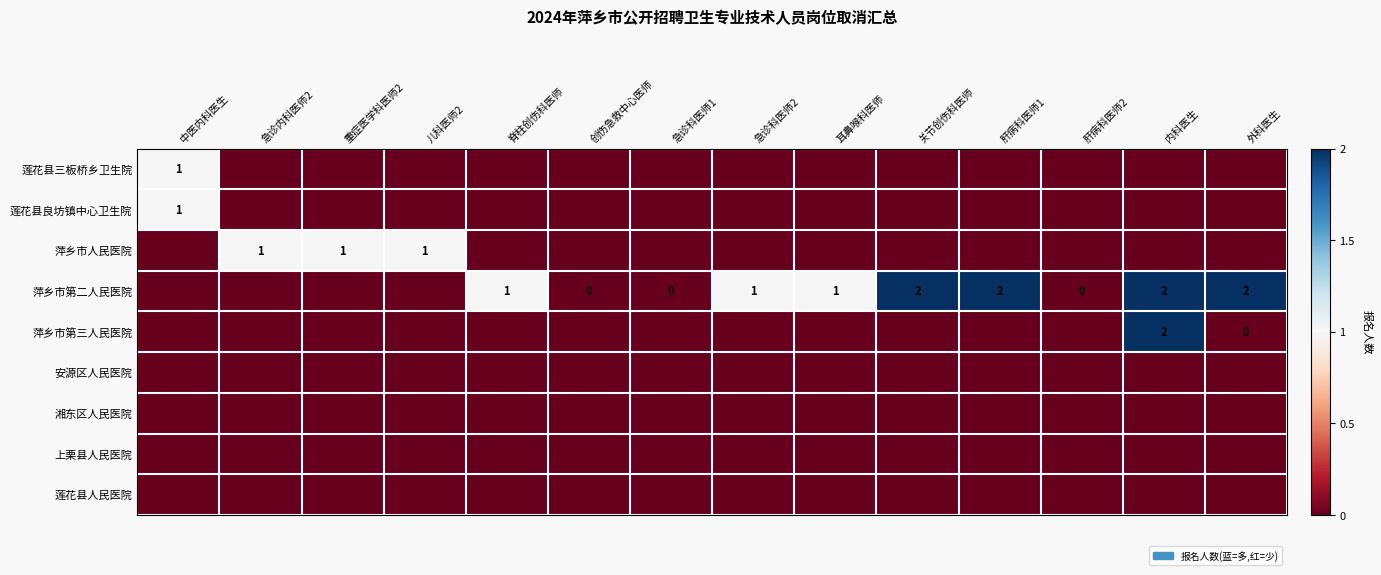

At 急诊内科医师2, list the series in order from smallest to largest.

莲花县三板桥乡卫生院, 莲花县良坊镇中心卫生院, 萍乡市第二人民医院, 萍乡市第三人民医院, 安源区人民医院, 湘东区人民医院, 上栗县人民医院, 莲花县人民医院, 萍乡市人民医院